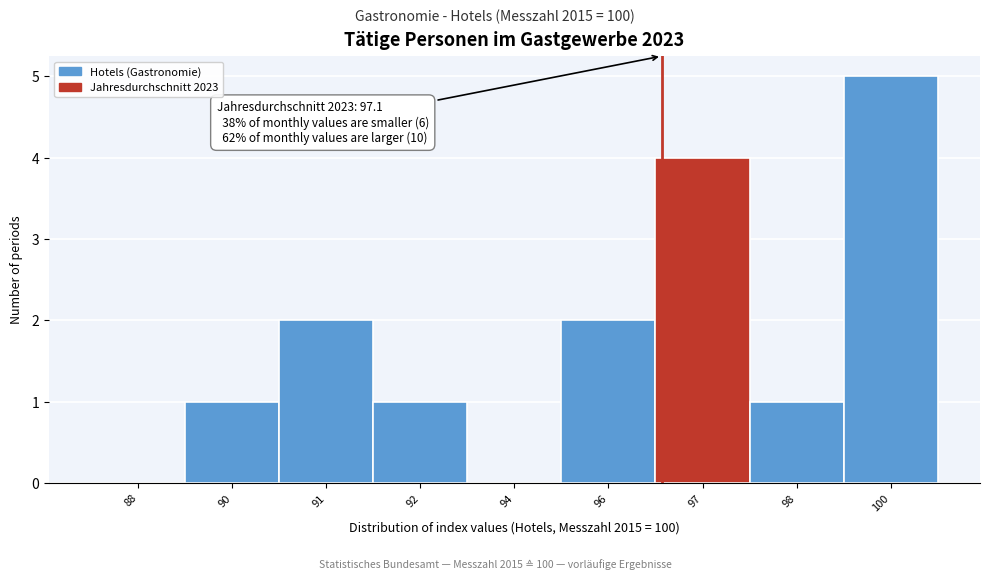

Reading right to left, what are all the values shown in this chart?

100=5	98=1	97=4	96=2	94=0	92=1	91=2	90=1	88=0